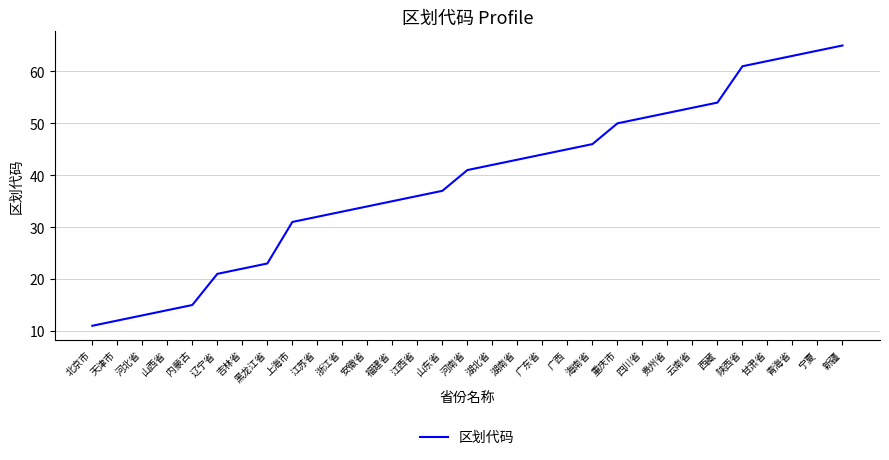

What position from the left is 甘肃省?

28